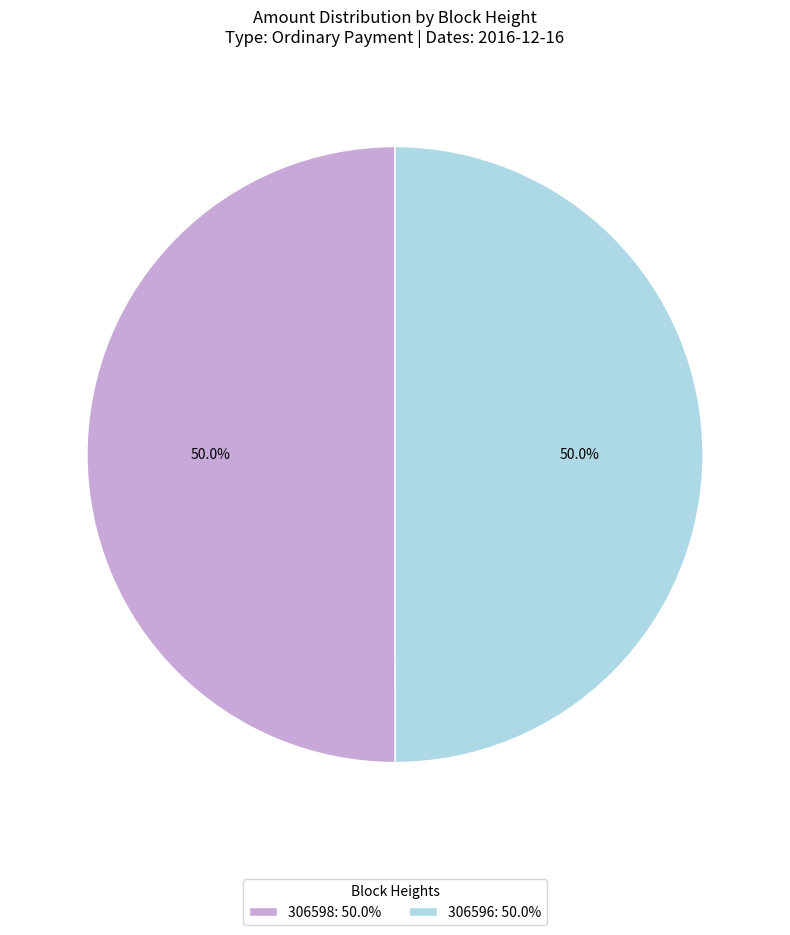

What is the ratio of the value at 306598: 50.0% to the value at 306596: 50.0%?

1.0